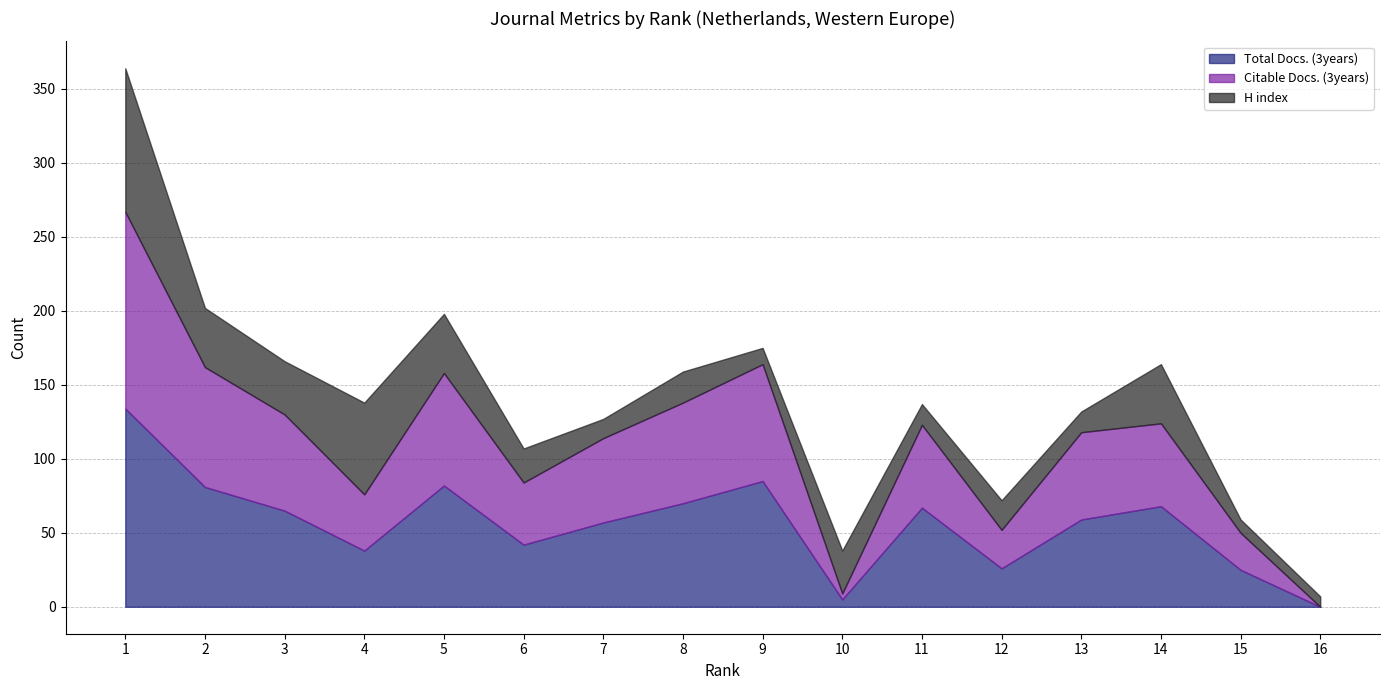

What is the sum of all Citable Docs. (3years) values?

865